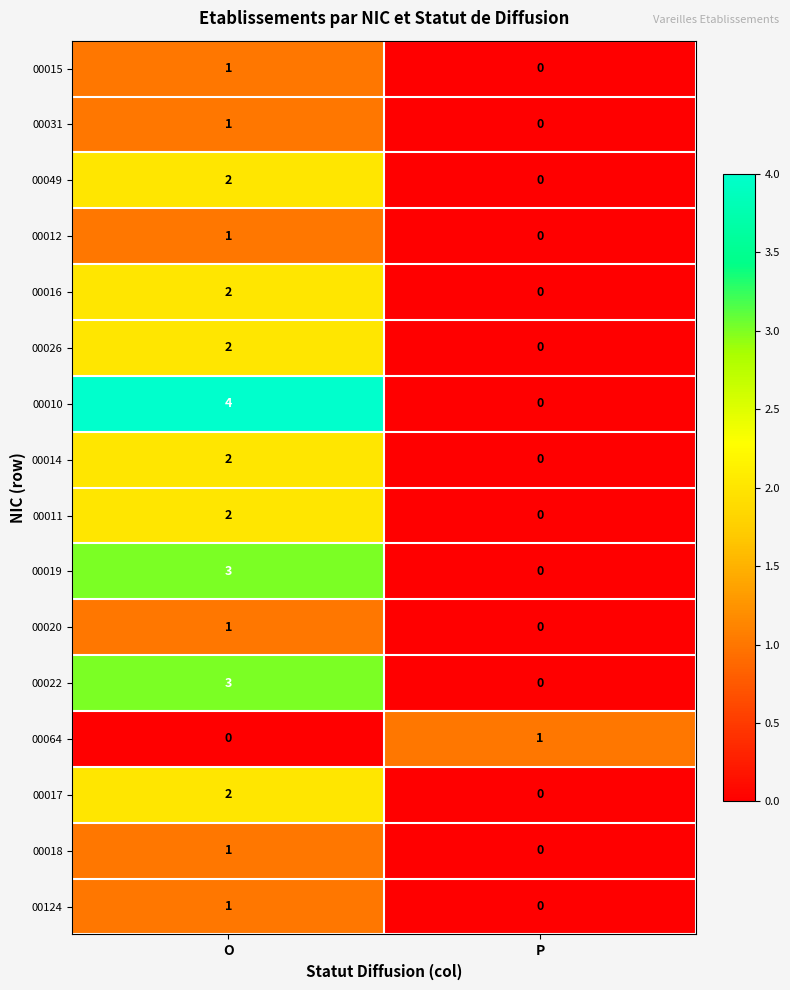

How many distinct data groups are displayed?

16